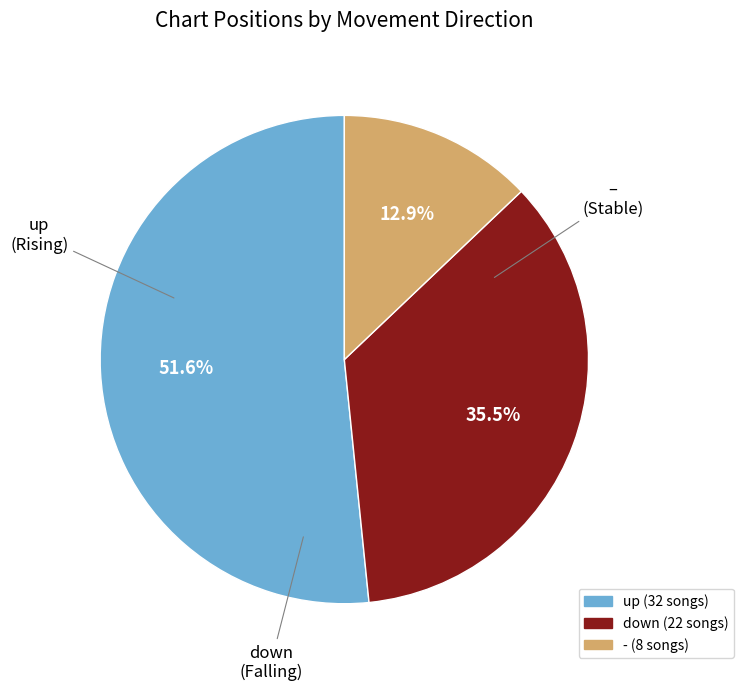

Rank the categories by value from lowest to highest.

-, down, up